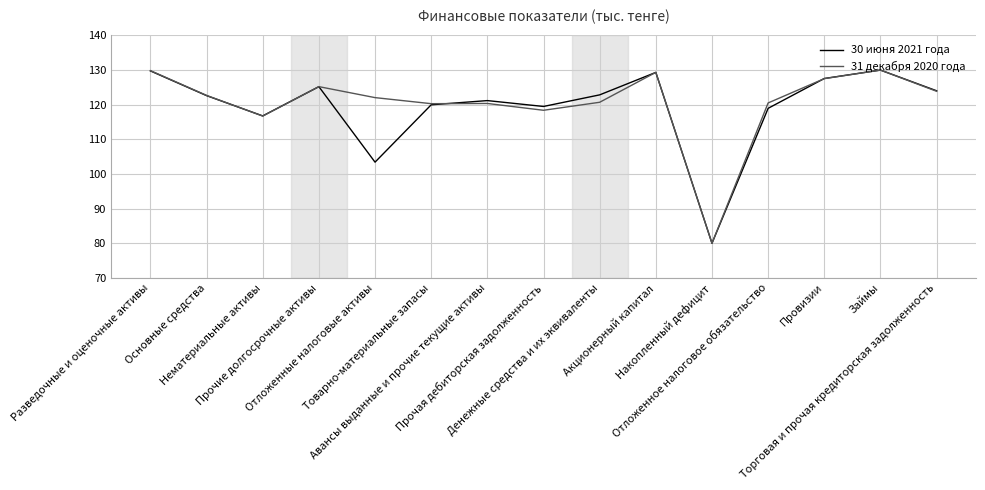

What is the difference between the maximum and second lowest values in the 30 июня 2021 года series?

26.6